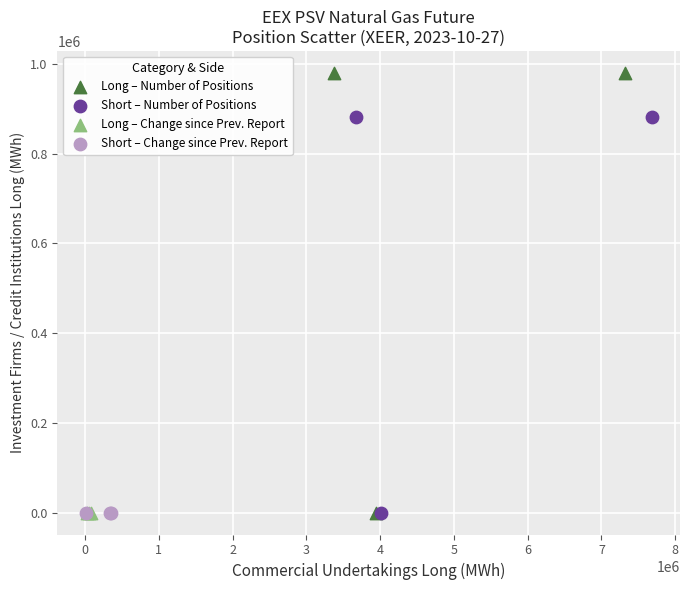

Which series reaches the maximum Y coordinate?

Long – Number of Positions